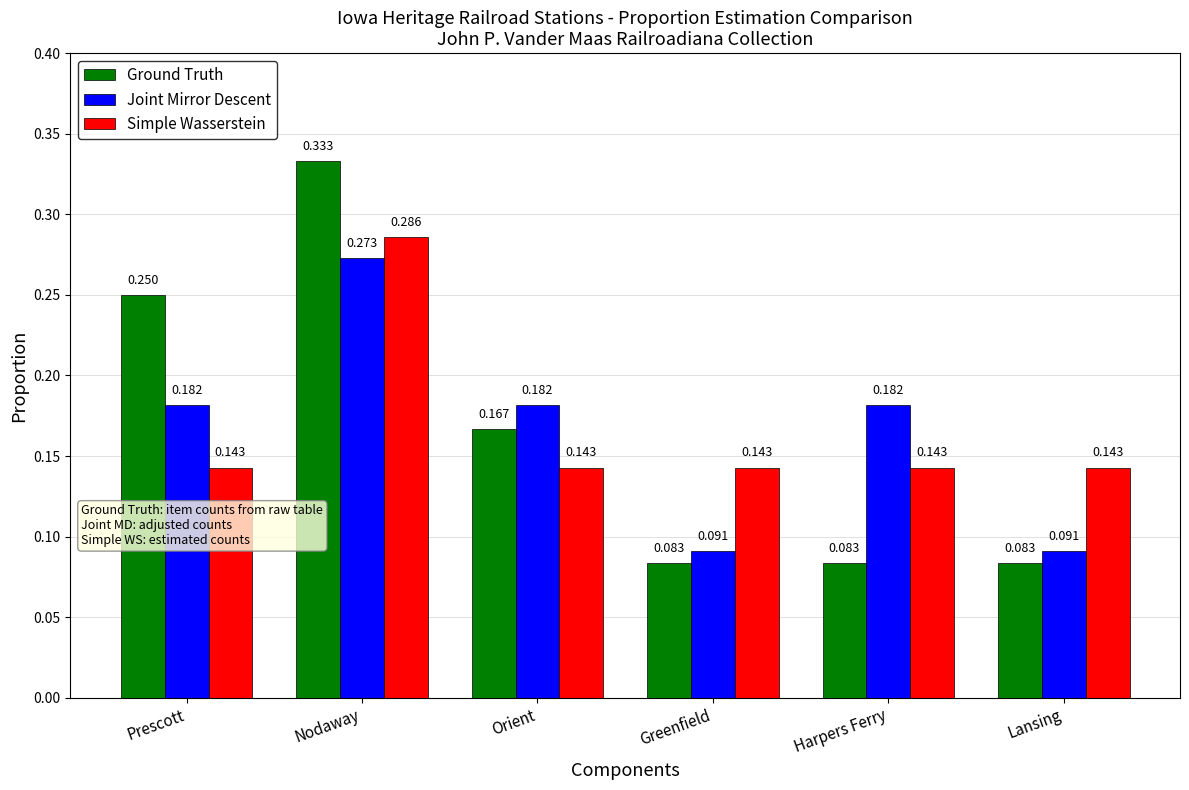

Which category has the highest value across all series?

Nodaway